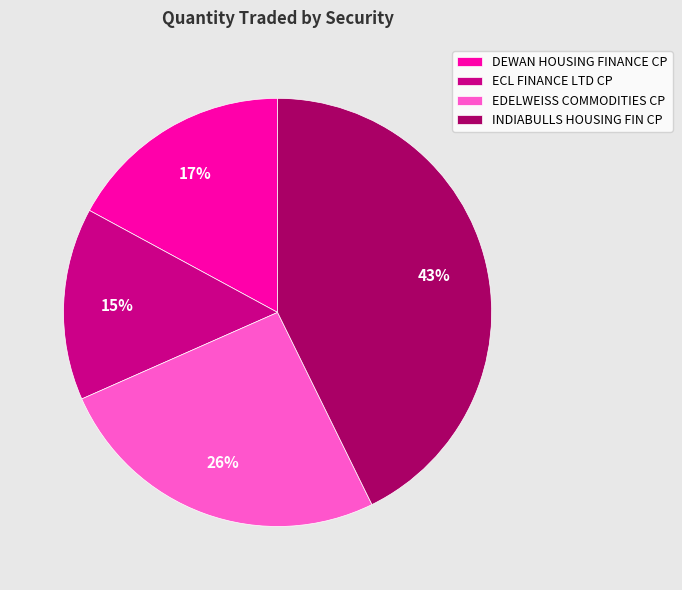

How many slices are in this pie chart?

4